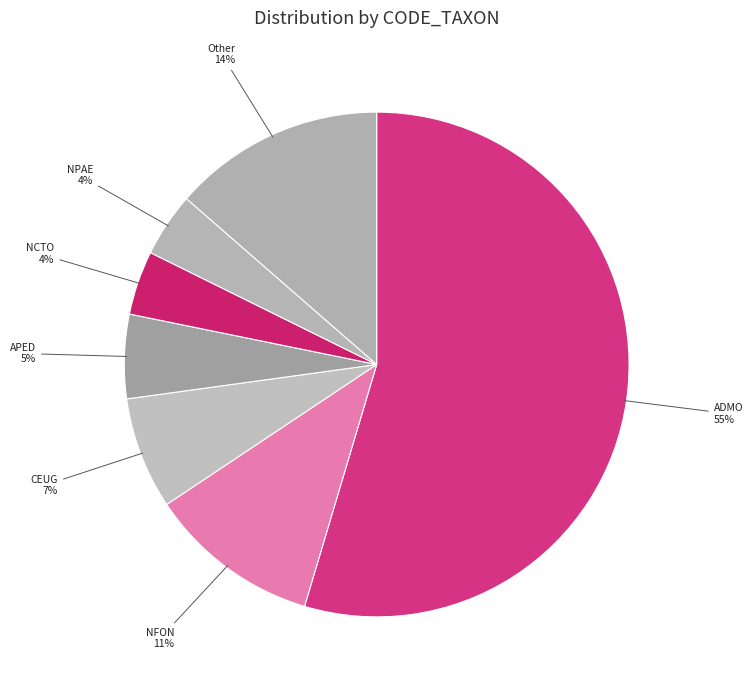

Count the number of slices in the pie.

7